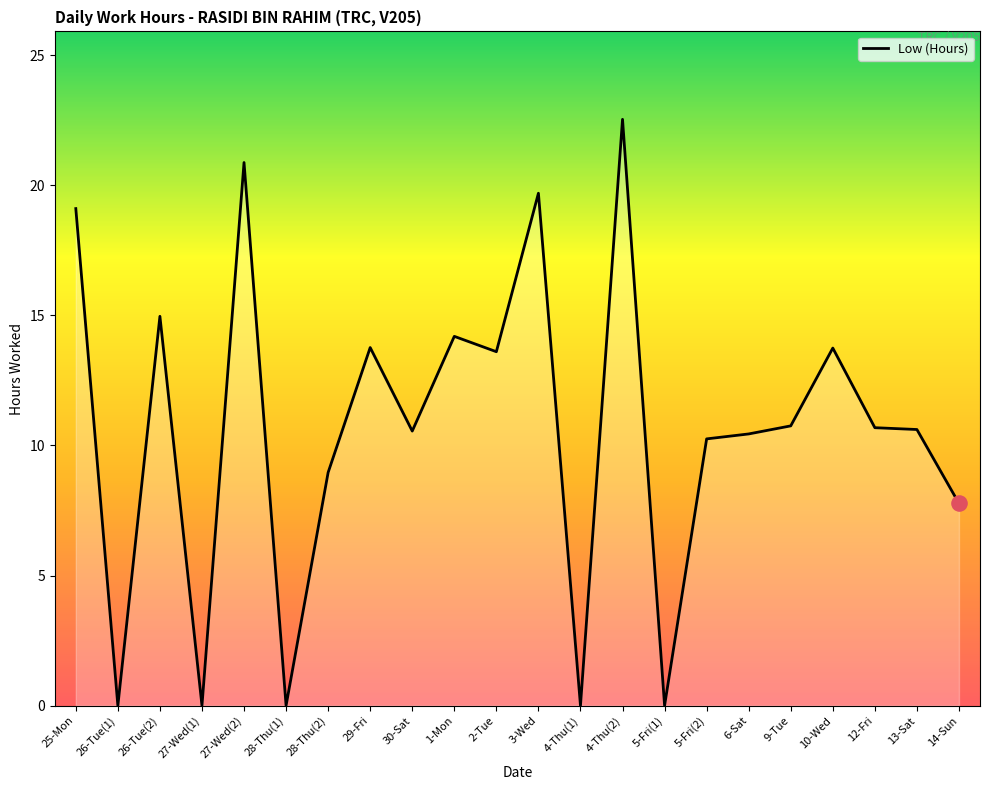

Approximately how many times larger is the value at 1-Mon compared to 14-Sun?

1.8